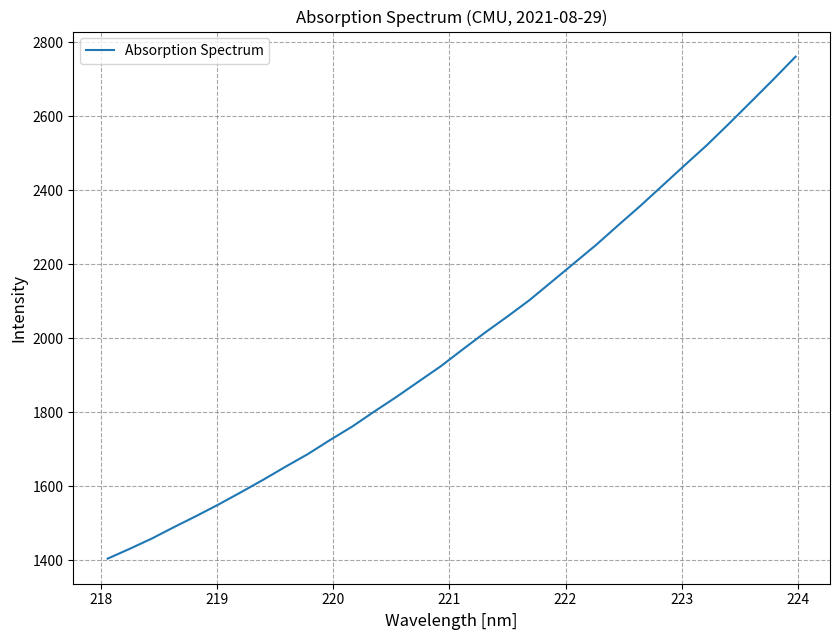

What is the maximum value shown in the chart?

2760.8